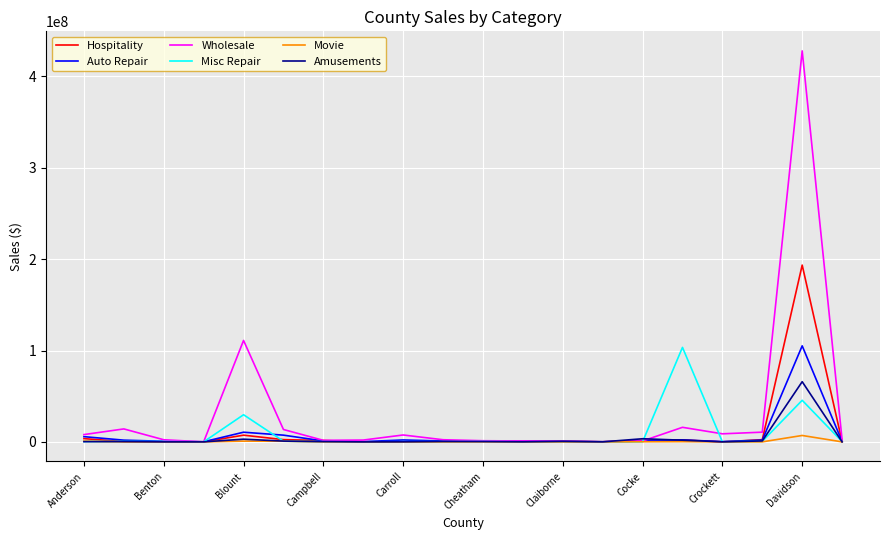

What is the sum of all Movie values?

9813874